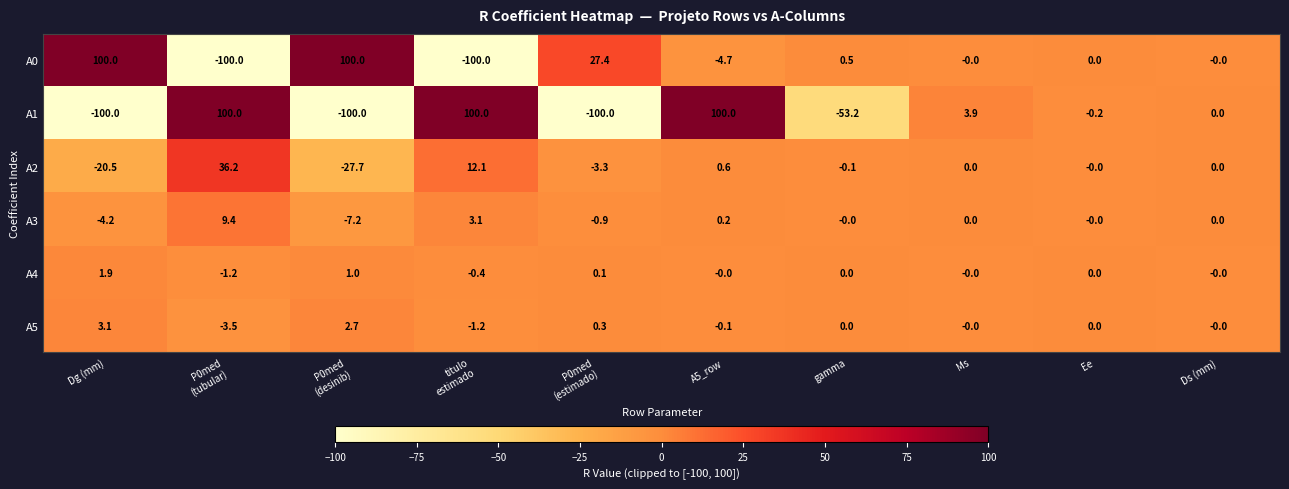

At Dg (mm), list the series in order from smallest to largest.

A1, A2, A3, A4, A5, A0